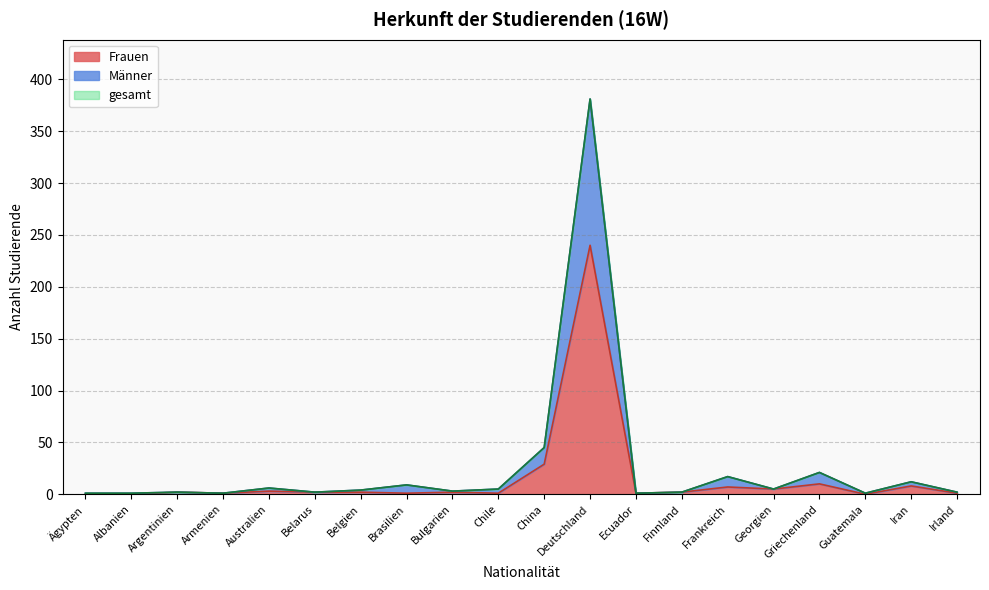

True or false: Frauen has a value of 10 at Griechenland.

True